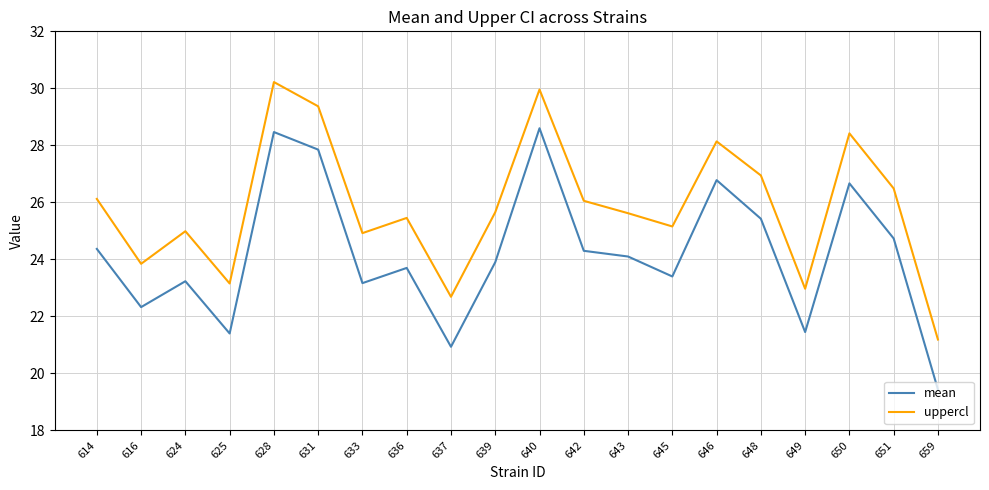

What is the total value across all series at 646?

54.9